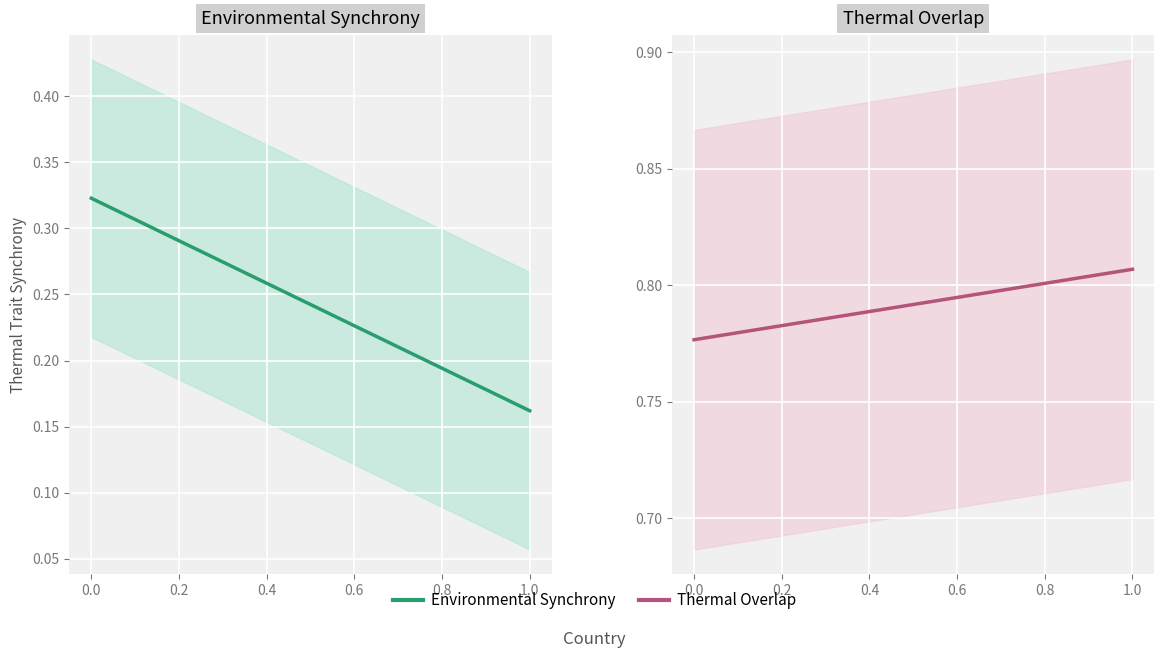

What is the difference between the maximum and minimum values in the Environmental Synchrony series?

0.2